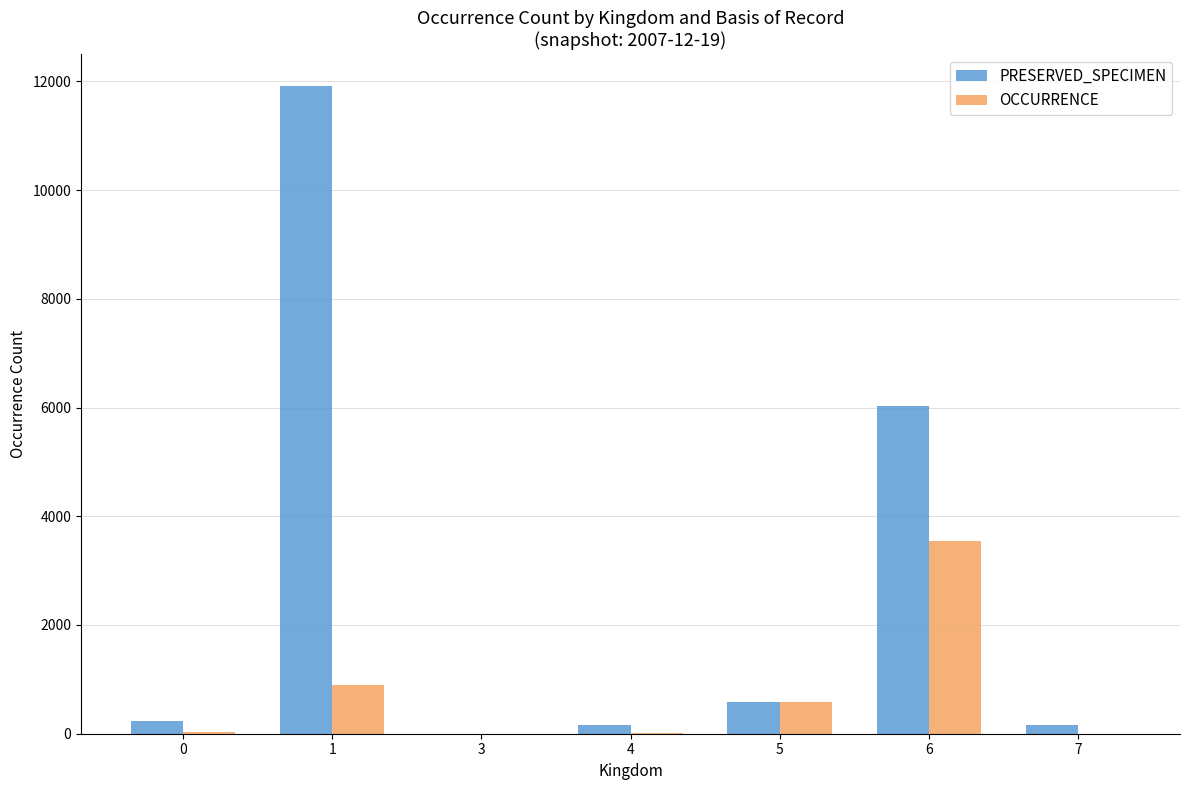

Which series changed the most between 0 and 1?

PRESERVED_SPECIMEN